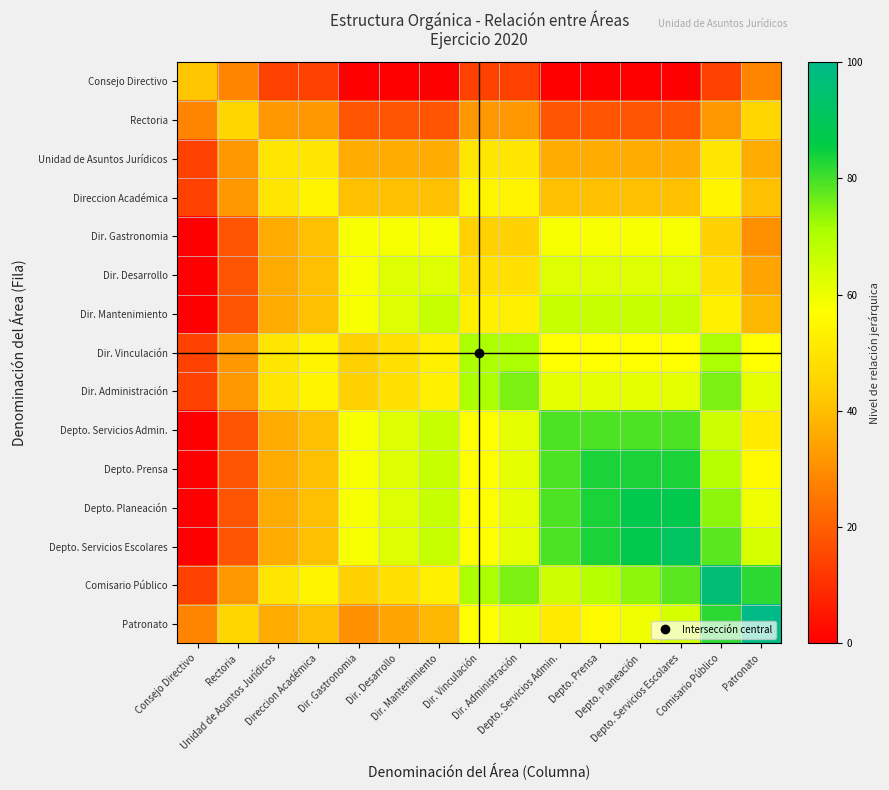

Reading right to left, transcribe all the data shown in this chart.

Consejo Directivo: Patronato=27.8	Comisario Público=13.9	Depto. Servicios Escolares=0.0	Depto. Planeación=0.0	Depto. Prensa=0.0	Depto. Servicios Admin.=0.0	Dir. Administración=13.9	Dir. Vinculación=13.9	Dir. Mantenimiento=0.0	Dir. Desarrollo=0.0	Dir. Gastronomia=0.0	Direccion Académica=13.9	Unidad de Asuntos Jurídicos=13.9	Rectoria=27.8	Consejo Directivo=41.7
Rectoria: Patronato=45.8	Comisario Público=31.9	Depto. Servicios Escolares=18.1	Depto. Planeación=18.1	Depto. Prensa=18.1	Depto. Servicios Admin.=18.1	Dir. Administración=31.9	Dir. Vinculación=31.9	Dir. Mantenimiento=18.1	Dir. Desarrollo=18.1	Dir. Gastronomia=18.1	Direccion Académica=31.9	Unidad de Asuntos Jurídicos=31.9	Rectoria=45.8	Consejo Directivo=27.8
Unidad de Asuntos Jurídicos: Patronato=36.1	Comisario Público=50.0	Depto. Servicios Escolares=36.1	Depto. Planeación=36.1	Depto. Prensa=36.1	Depto. Servicios Admin.=36.1	Dir. Administración=50.0	Dir. Vinculación=50.0	Dir. Mantenimiento=36.1	Dir. Desarrollo=36.1	Dir. Gastronomia=36.1	Direccion Académica=50.0	Unidad de Asuntos Jurídicos=50.0	Rectoria=31.9	Consejo Directivo=13.9
Direccion Académica: Patronato=40.3	Comisario Público=54.2	Depto. Servicios Escolares=40.3	Depto. Planeación=40.3	Depto. Prensa=40.3	Depto. Servicios Admin.=40.3	Dir. Administración=54.2	Dir. Vinculación=54.2	Dir. Mantenimiento=40.3	Dir. Desarrollo=40.3	Dir. Gastronomia=40.3	Direccion Académica=54.2	Unidad de Asuntos Jurídicos=50.0	Rectoria=31.9	Consejo Directivo=13.9
Dir. Gastronomia: Patronato=30.6	Comisario Público=44.4	Depto. Servicios Escolares=58.3	Depto. Planeación=58.3	Depto. Prensa=58.3	Depto. Servicios Admin.=58.3	Dir. Administración=44.4	Dir. Vinculación=44.4	Dir. Mantenimiento=58.3	Dir. Desarrollo=58.3	Dir. Gastronomia=58.3	Direccion Académica=40.3	Unidad de Asuntos Jurídicos=36.1	Rectoria=18.1	Consejo Directivo=0.0
Dir. Desarrollo: Patronato=34.7	Comisario Público=48.6	Depto. Servicios Escolares=62.5	Depto. Planeación=62.5	Depto. Prensa=62.5	Depto. Servicios Admin.=62.5	Dir. Administración=48.6	Dir. Vinculación=48.6	Dir. Mantenimiento=62.5	Dir. Desarrollo=62.5	Dir. Gastronomia=58.3	Direccion Académica=40.3	Unidad de Asuntos Jurídicos=36.1	Rectoria=18.1	Consejo Directivo=0.0
Dir. Mantenimiento: Patronato=38.9	Comisario Público=52.8	Depto. Servicios Escolares=66.7	Depto. Planeación=66.7	Depto. Prensa=66.7	Depto. Servicios Admin.=66.7	Dir. Administración=52.8	Dir. Vinculación=52.8	Dir. Mantenimiento=66.7	Dir. Desarrollo=62.5	Dir. Gastronomia=58.3	Direccion Académica=40.3	Unidad de Asuntos Jurídicos=36.1	Rectoria=18.1	Consejo Directivo=0.0
Dir. Vinculación: Patronato=56.9	Comisario Público=70.8	Depto. Servicios Escolares=56.9	Depto. Planeación=56.9	Depto. Prensa=56.9	Depto. Servicios Admin.=56.9	Dir. Administración=70.8	Dir. Vinculación=70.8	Dir. Mantenimiento=52.8	Dir. Desarrollo=48.6	Dir. Gastronomia=44.4	Direccion Académica=54.2	Unidad de Asuntos Jurídicos=50.0	Rectoria=31.9	Consejo Directivo=13.9
Dir. Administración: Patronato=61.1	Comisario Público=75.0	Depto. Servicios Escolares=61.1	Depto. Planeación=61.1	Depto. Prensa=61.1	Depto. Servicios Admin.=61.1	Dir. Administración=75.0	Dir. Vinculación=70.8	Dir. Mantenimiento=52.8	Dir. Desarrollo=48.6	Dir. Gastronomia=44.4	Direccion Académica=54.2	Unidad de Asuntos Jurídicos=50.0	Rectoria=31.9	Consejo Directivo=13.9
Depto. Servicios Admin.: Patronato=51.4	Comisario Público=65.3	Depto. Servicios Escolares=79.2	Depto. Planeación=79.2	Depto. Prensa=79.2	Depto. Servicios Admin.=79.2	Dir. Administración=61.1	Dir. Vinculación=56.9	Dir. Mantenimiento=66.7	Dir. Desarrollo=62.5	Dir. Gastronomia=58.3	Direccion Académica=40.3	Unidad de Asuntos Jurídicos=36.1	Rectoria=18.1	Consejo Directivo=0.0
Depto. Prensa: Patronato=55.6	Comisario Público=69.4	Depto. Servicios Escolares=83.3	Depto. Planeación=83.3	Depto. Prensa=83.3	Depto. Servicios Admin.=79.2	Dir. Administración=61.1	Dir. Vinculación=56.9	Dir. Mantenimiento=66.7	Dir. Desarrollo=62.5	Dir. Gastronomia=58.3	Direccion Académica=40.3	Unidad de Asuntos Jurídicos=36.1	Rectoria=18.1	Consejo Directivo=0.0
Depto. Planeación: Patronato=59.7	Comisario Público=73.6	Depto. Servicios Escolares=87.5	Depto. Planeación=87.5	Depto. Prensa=83.3	Depto. Servicios Admin.=79.2	Dir. Administración=61.1	Dir. Vinculación=56.9	Dir. Mantenimiento=66.7	Dir. Desarrollo=62.5	Dir. Gastronomia=58.3	Direccion Académica=40.3	Unidad de Asuntos Jurídicos=36.1	Rectoria=18.1	Consejo Directivo=0.0
Depto. Servicios Escolares: Patronato=63.9	Comisario Público=77.8	Depto. Servicios Escolares=91.7	Depto. Planeación=87.5	Depto. Prensa=83.3	Depto. Servicios Admin.=79.2	Dir. Administración=61.1	Dir. Vinculación=56.9	Dir. Mantenimiento=66.7	Dir. Desarrollo=62.5	Dir. Gastronomia=58.3	Direccion Académica=40.3	Unidad de Asuntos Jurídicos=36.1	Rectoria=18.1	Consejo Directivo=0.0
Comisario Público: Patronato=81.9	Comisario Público=95.8	Depto. Servicios Escolares=77.8	Depto. Planeación=73.6	Depto. Prensa=69.4	Depto. Servicios Admin.=65.3	Dir. Administración=75.0	Dir. Vinculación=70.8	Dir. Mantenimiento=52.8	Dir. Desarrollo=48.6	Dir. Gastronomia=44.4	Direccion Académica=54.2	Unidad de Asuntos Jurídicos=50.0	Rectoria=31.9	Consejo Directivo=13.9
Patronato: Patronato=100.0	Comisario Público=81.9	Depto. Servicios Escolares=63.9	Depto. Planeación=59.7	Depto. Prensa=55.6	Depto. Servicios Admin.=51.4	Dir. Administración=61.1	Dir. Vinculación=56.9	Dir. Mantenimiento=38.9	Dir. Desarrollo=34.7	Dir. Gastronomia=30.6	Direccion Académica=40.3	Unidad de Asuntos Jurídicos=36.1	Rectoria=45.8	Consejo Directivo=27.8